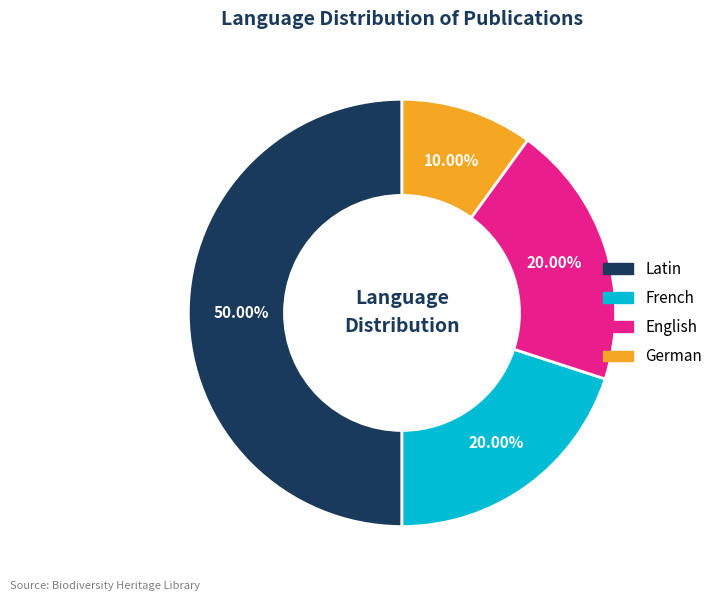

To the nearest percent, what is the difference between the largest and smallest slice percentages?

40%